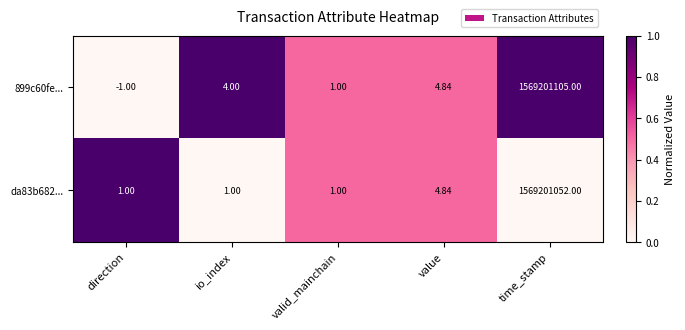

Is the value of 899c60fe... at time_stamp greater than the value of da83b682... at io_index?

Yes